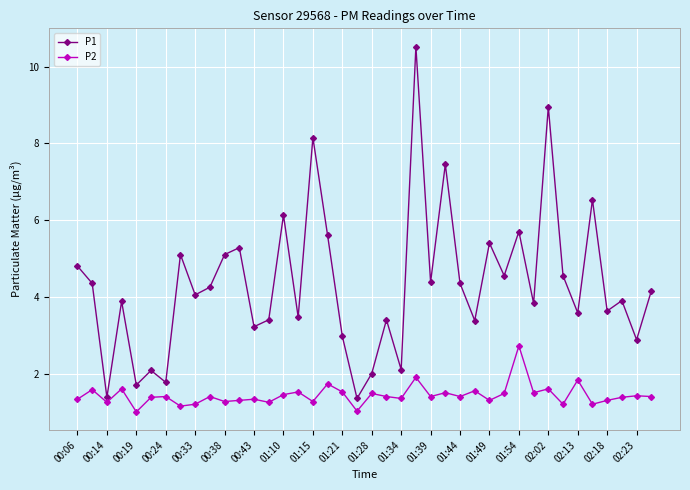

Rank the series by their maximum value, from lowest to highest.

P2, P1